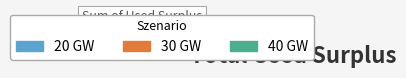

To the nearest percent, what is the difference between the largest and smallest slice percentages?

23%